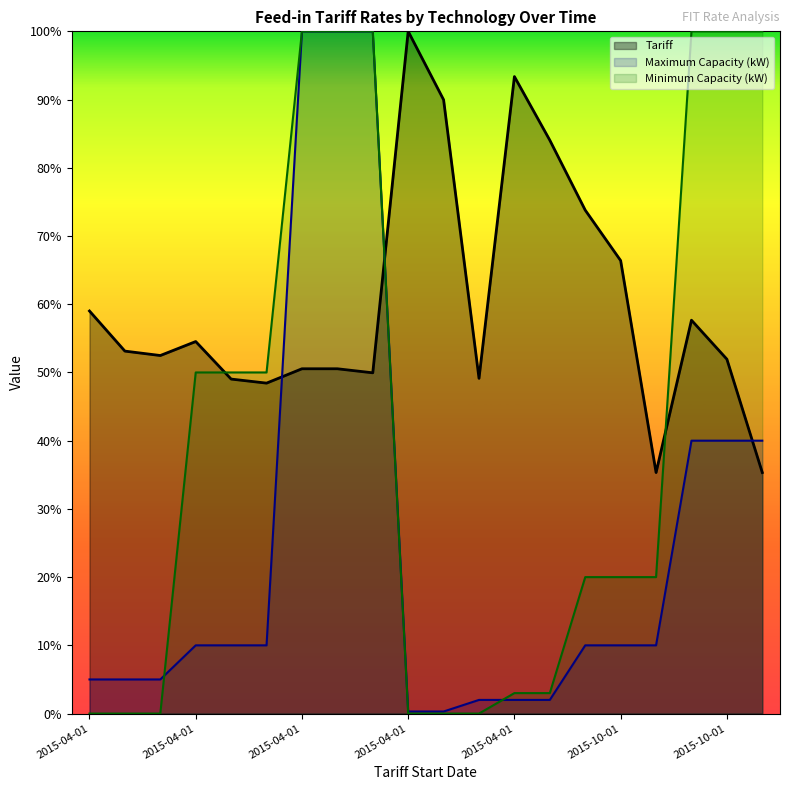

Between 2015-04-01 and 2015-04-01, which series saw the biggest shift?

Tariff